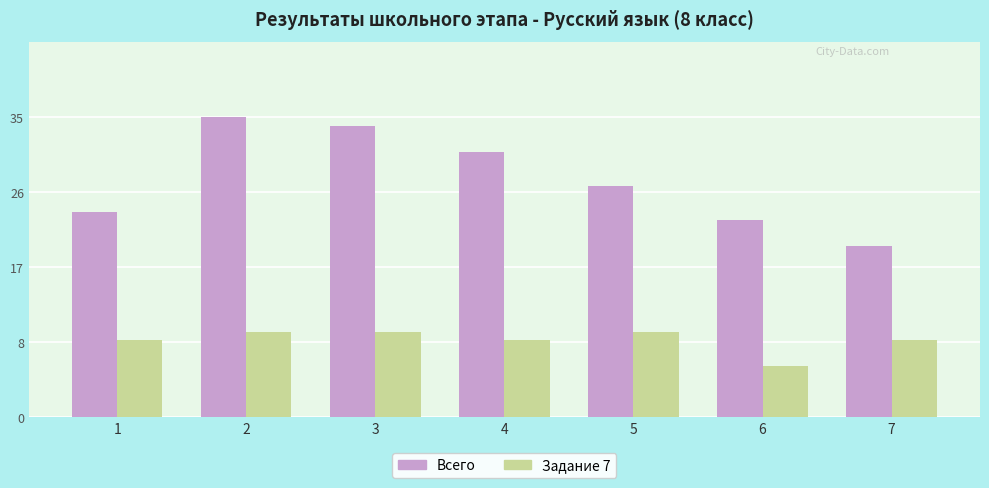

Are the bars grouped side by side (vs. stacked)?

Yes